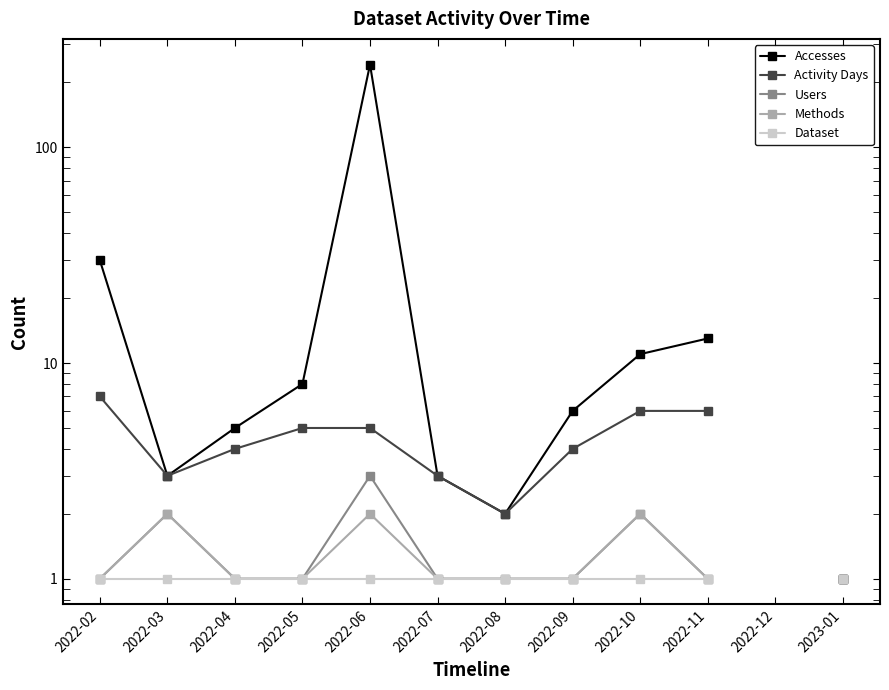

What is the difference between the second highest and minimum values in the Activity Days series?

6.0